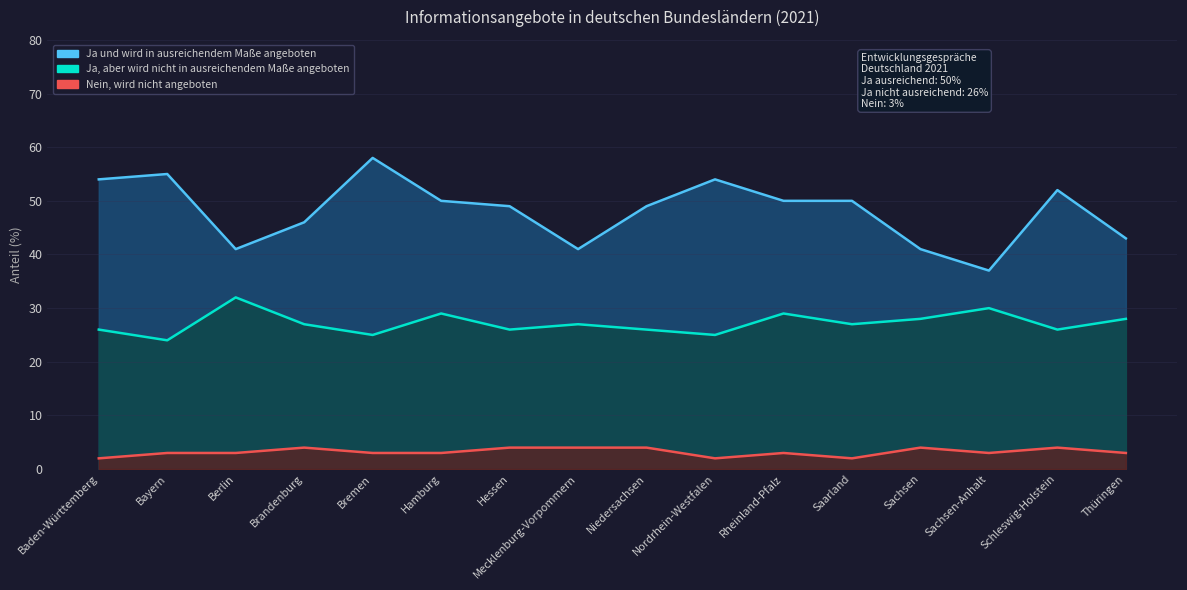

What is the sum of the Ja, aber wird nicht in ausreichendem Maße angeboten values at Bremen and Schleswig-Holstein?

51